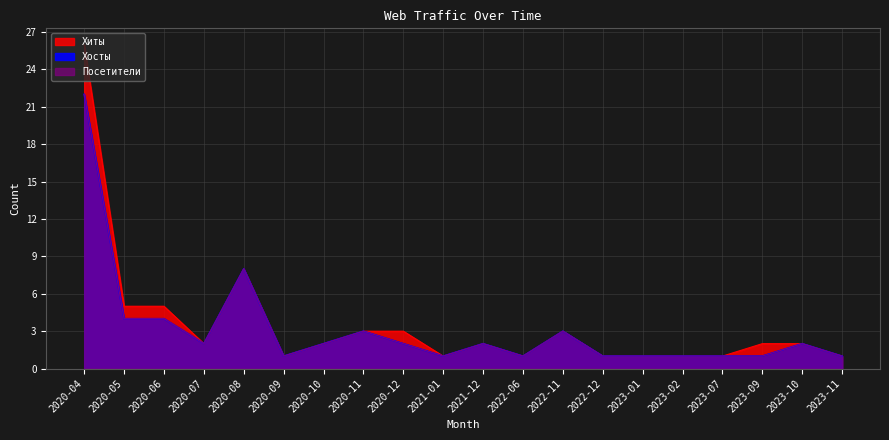

What position from the left is 2020-06?

3